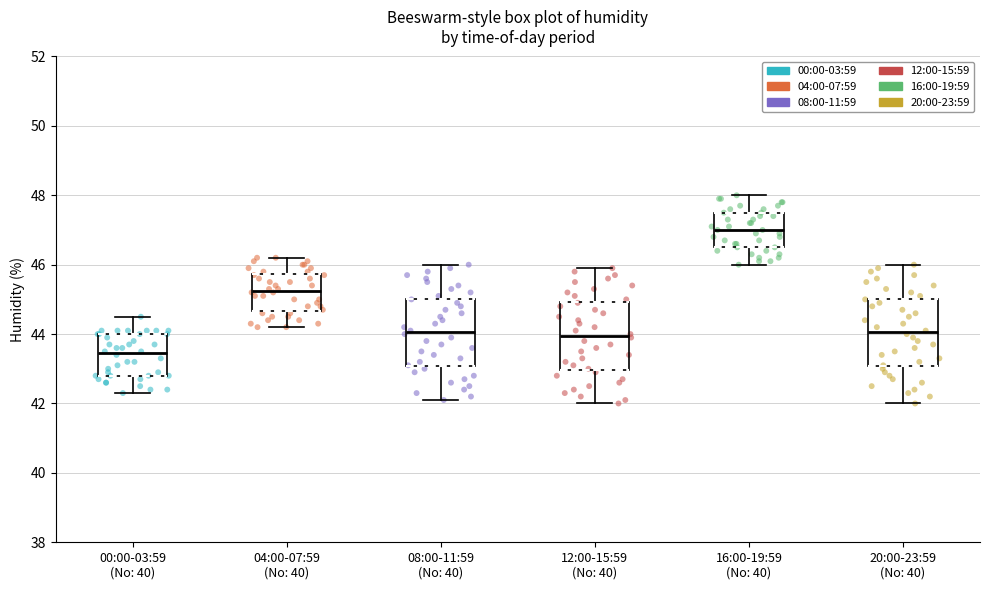

Which box has the highest median line?

16:00-19:59 (No: 40)